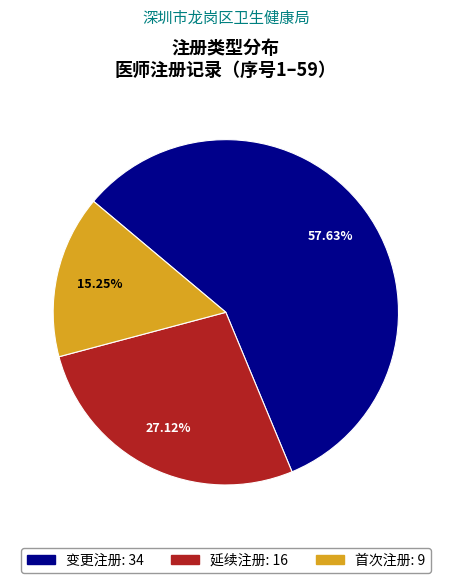

To the nearest percent, what is the combined percentage of 延续注册 and 变更注册?

85%